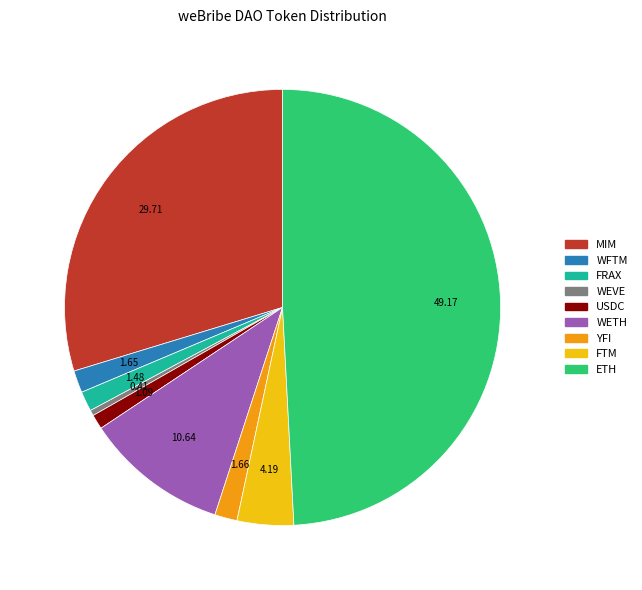

Which slice is the largest?

ETH